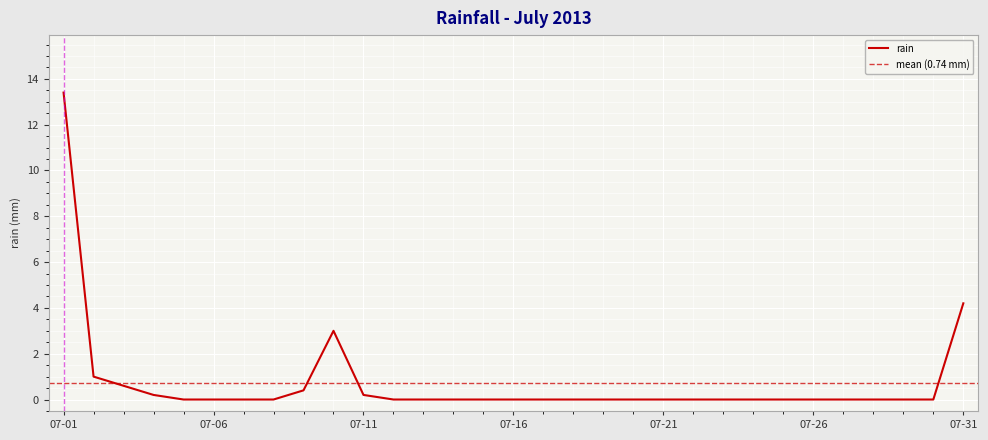

What is the difference between the maximum and minimum values?

13.4